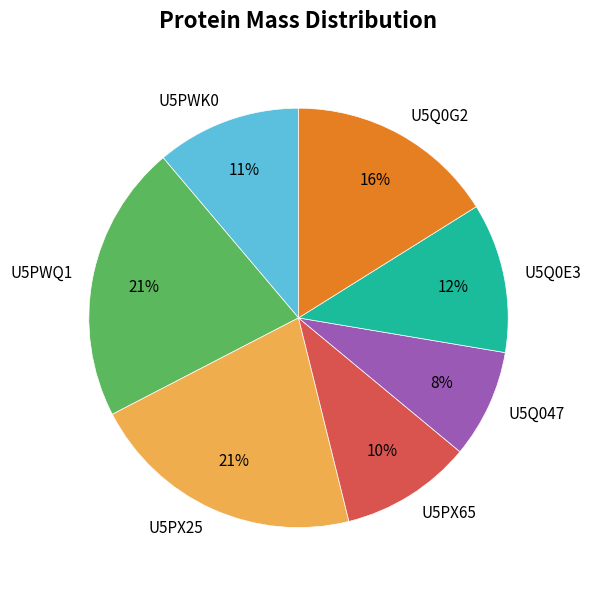

Is it true that U5PWQ1 is 9% of the pie?

False